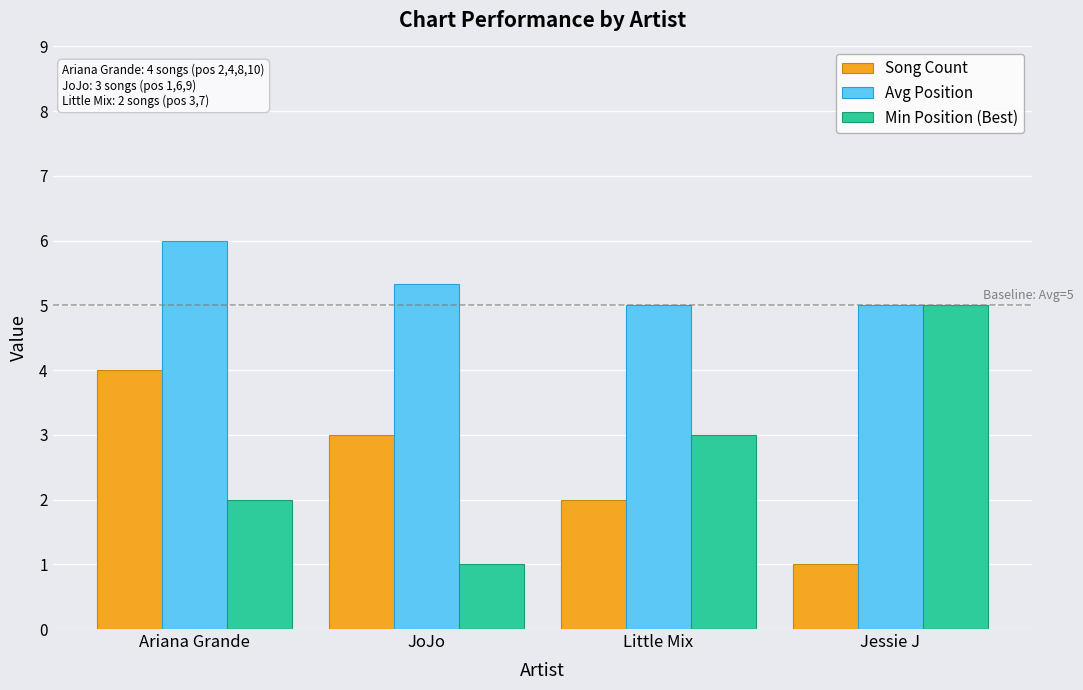

How many Min Position (Best) values are between 2 and 5?

3